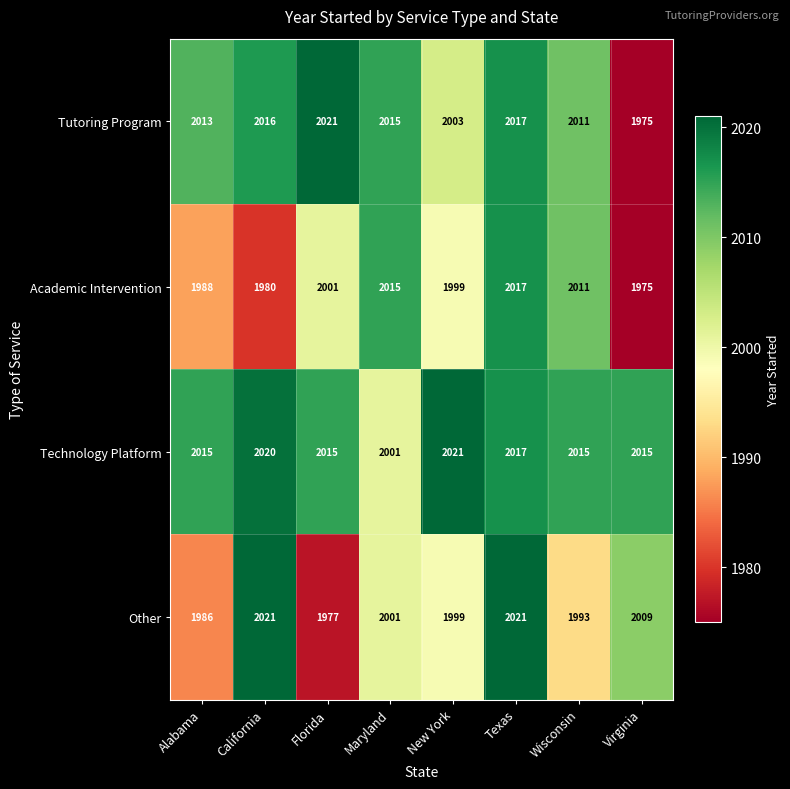

Is it true that Technology Platform equals 2020 at California?

True